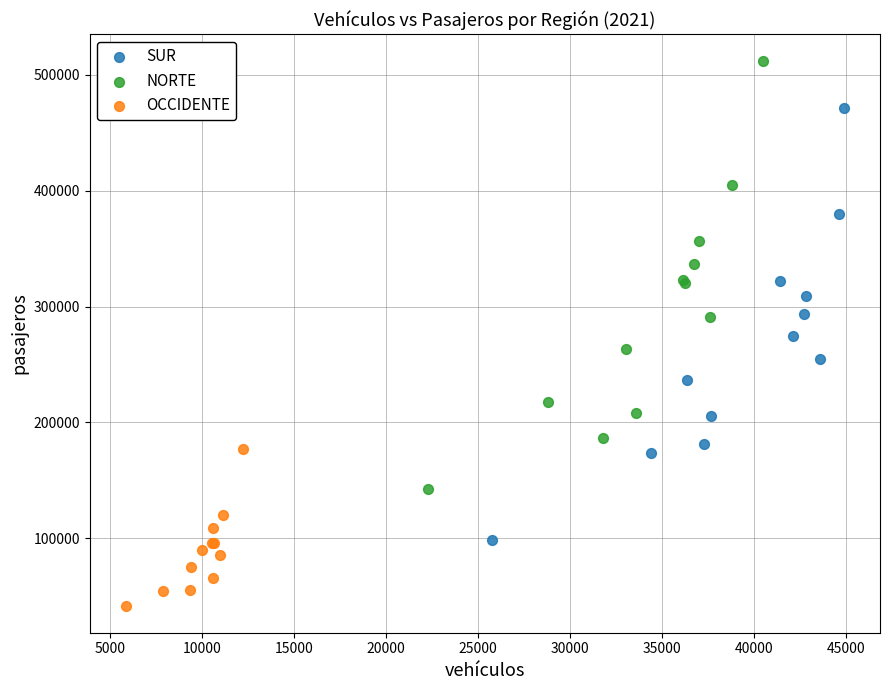

Which series has the widest spread of Y values?

SUR